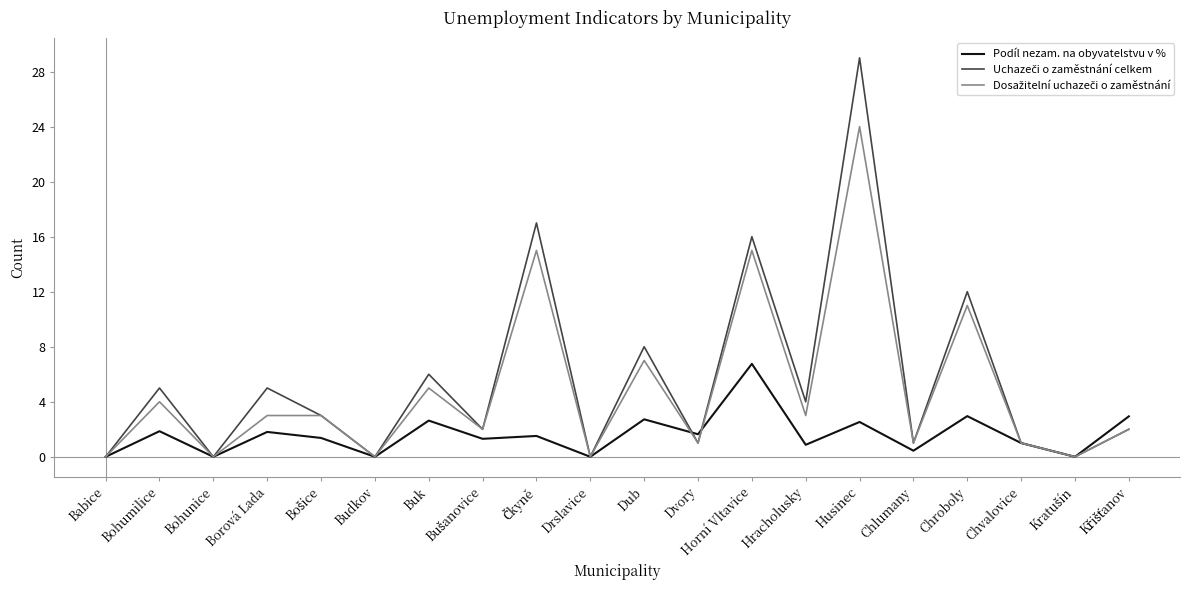

What is the total value across all series at Hracholusky?

7.9